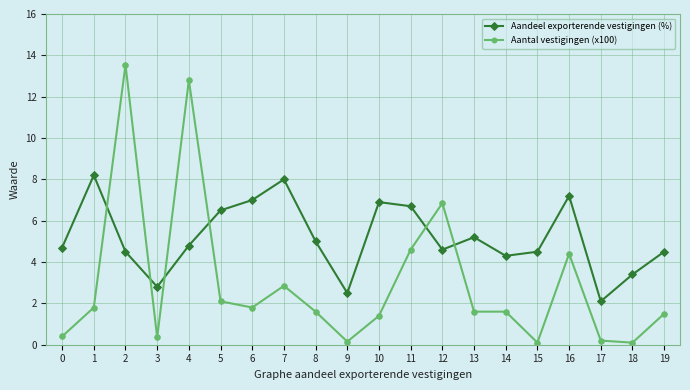

At how many categories does at least one series exceed 0?

20